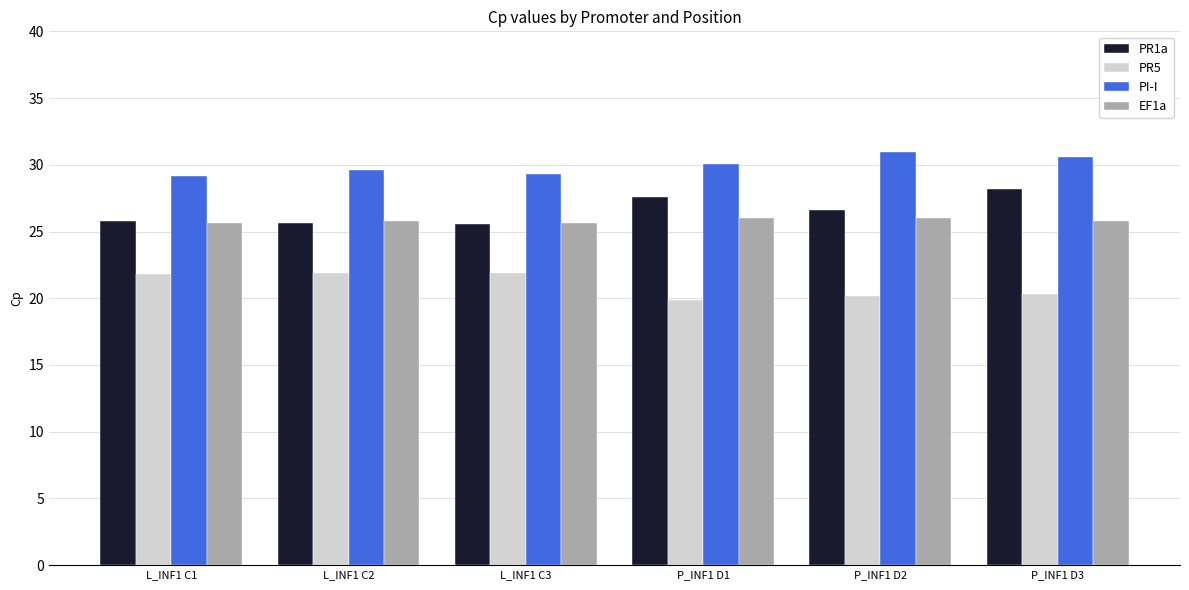

Rank the series by their maximum value, from lowest to highest.

PR5, EF1a, PR1a, PI-I